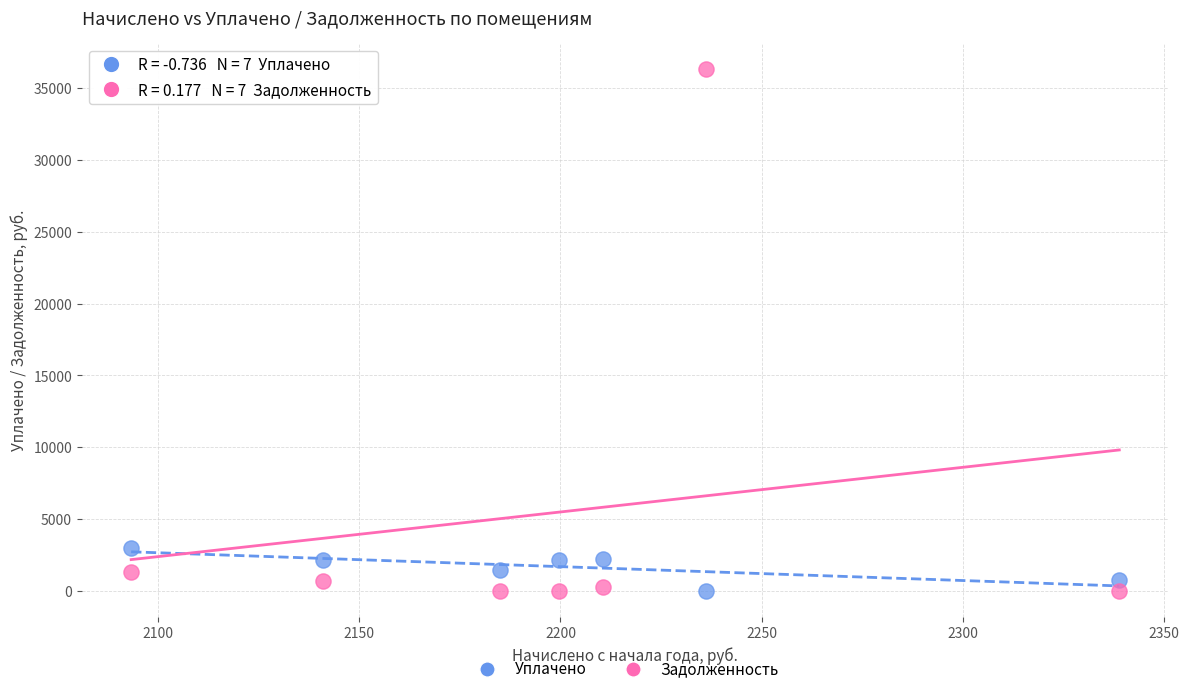

Across all series, what Y value is closest to 18171?

3011.5